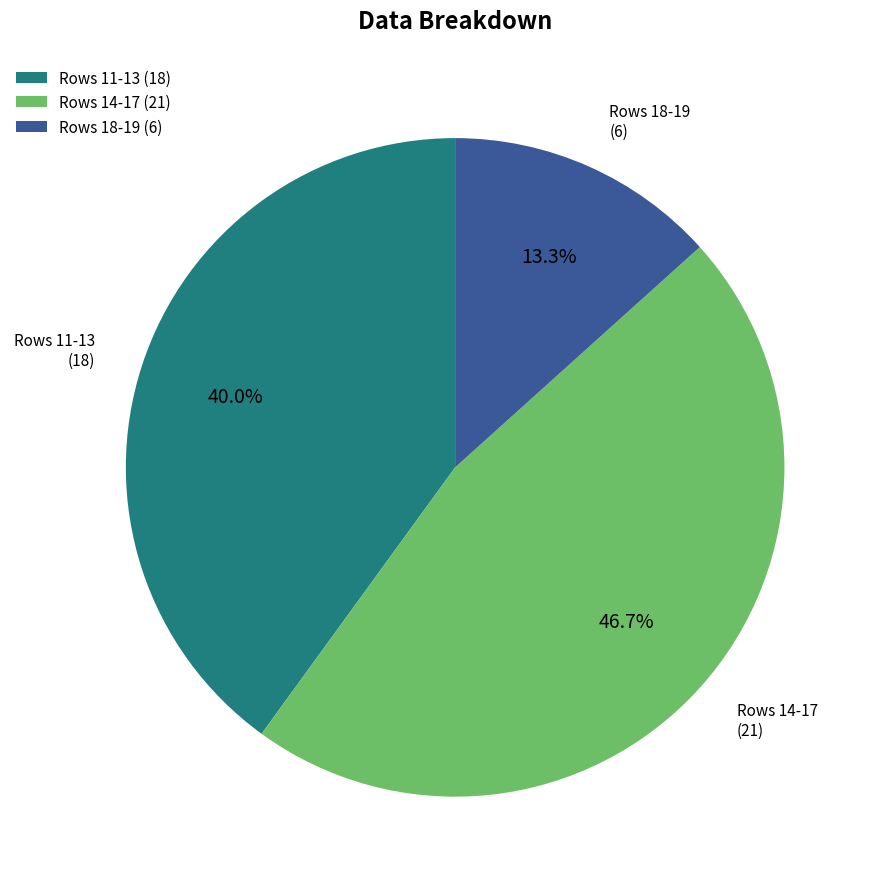

Between Rows 18-19 (6) and Rows 11-13 (18), which is larger?

Rows 11-13 (18)